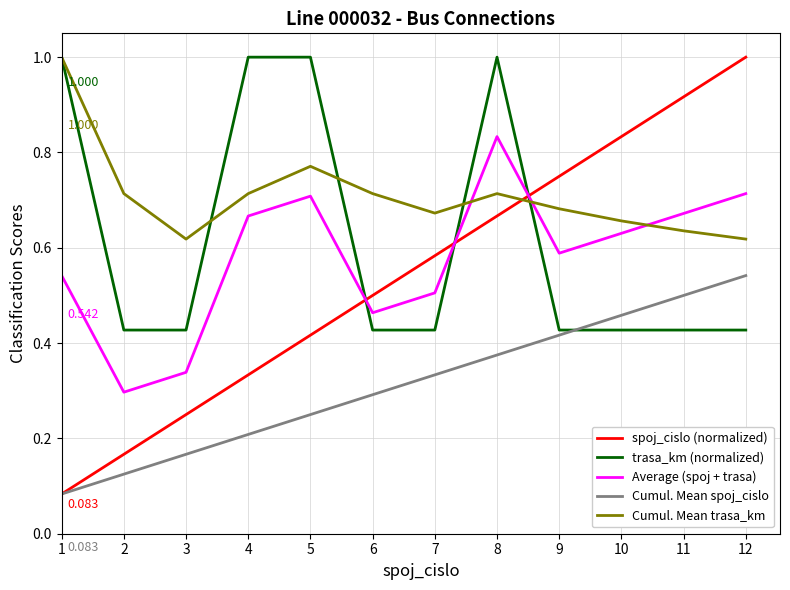

True or false: trasa_km (normalized) and Cumul. Mean trasa_km cross at least once.

True